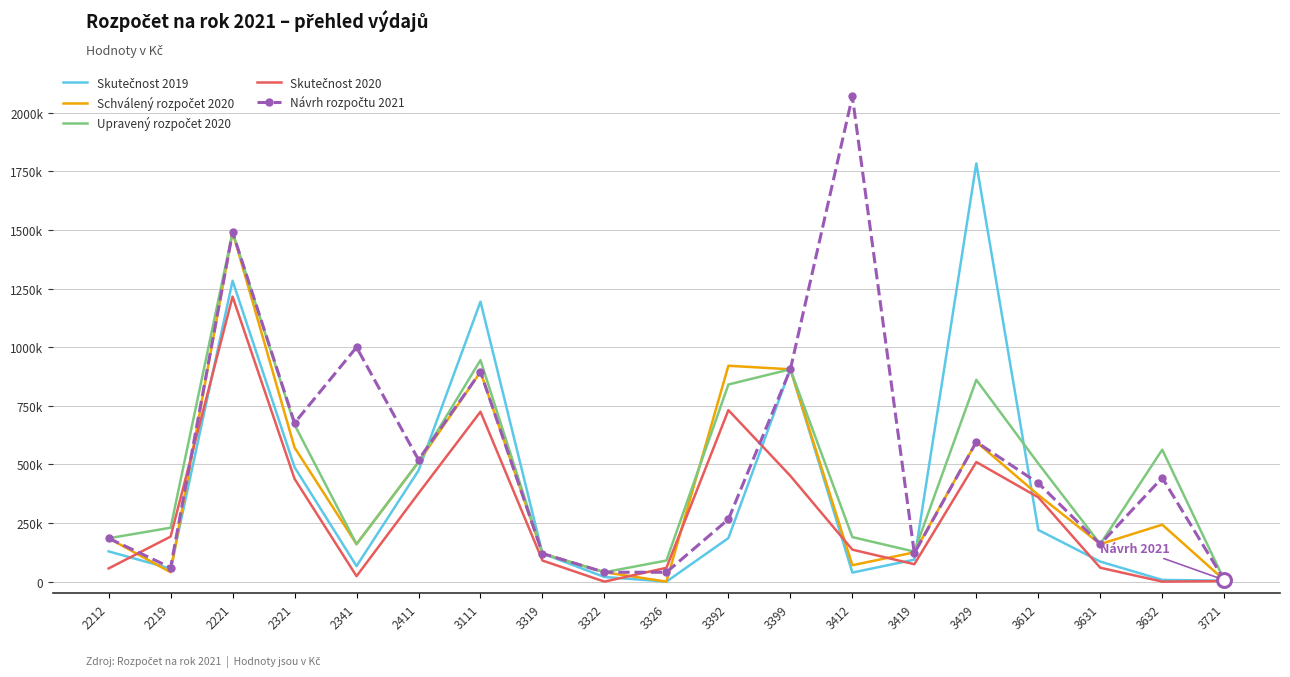

How many data points in Návrh rozpočtu 2021 are above 420000?

9